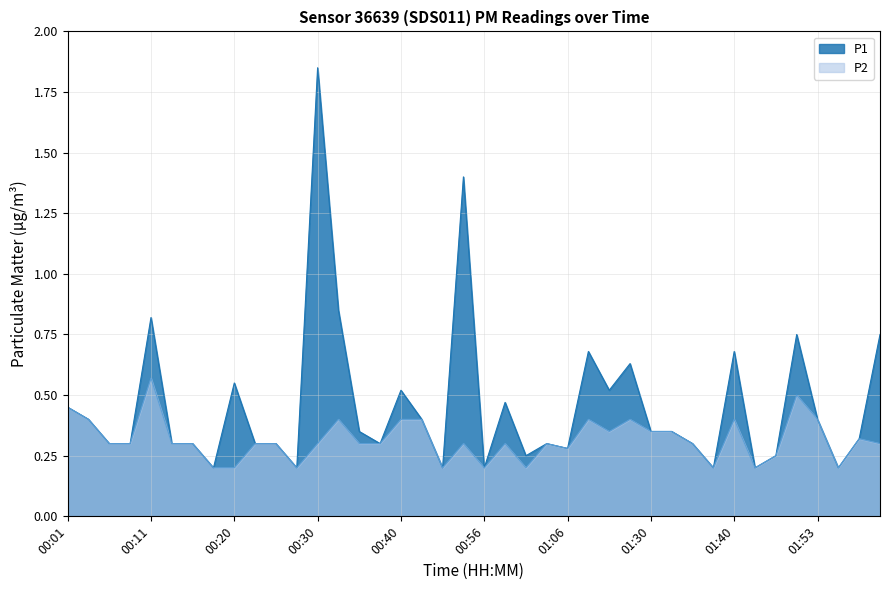

In P2, how many points are lower than both neighbors (excluding endpoints)?

9